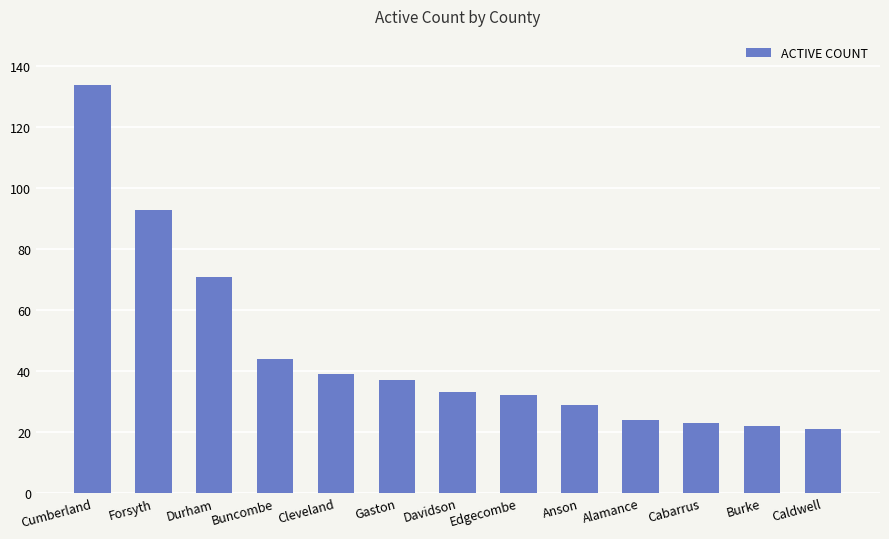

What is the average value?

46